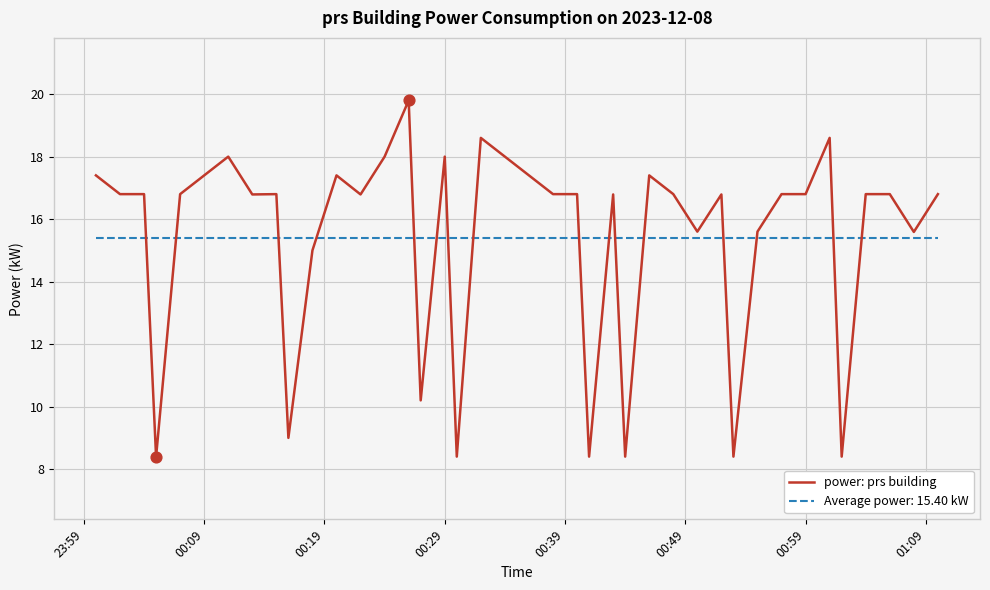

Which series has the largest range (max minus min)?

power: prs building